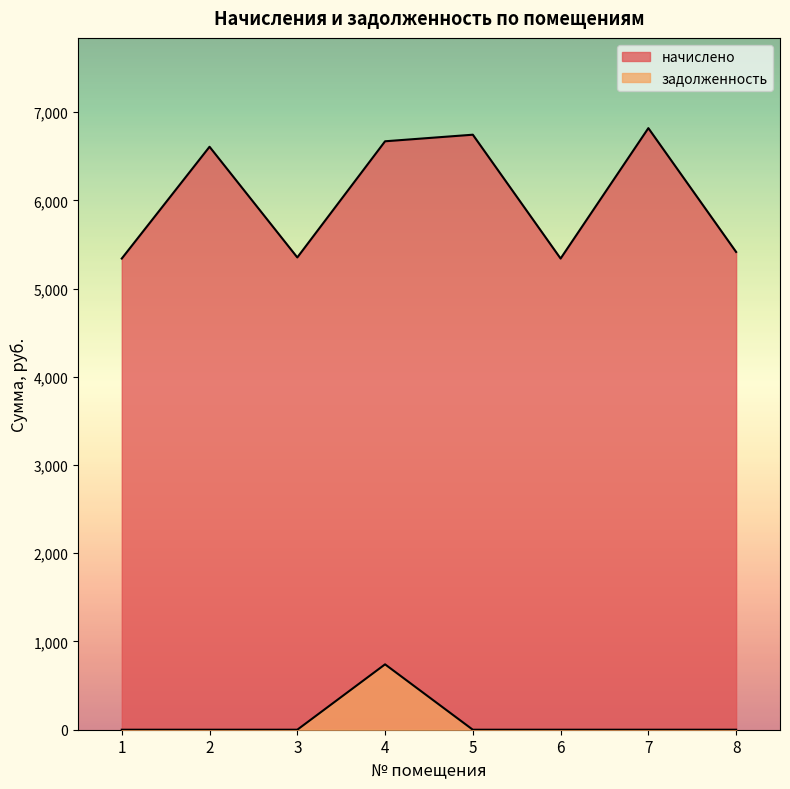

Reading right to left, list all the values displayed in this chart.

начислено: 8=5415.1	7=6818.6	6=5340.6	5=6744.1	4=6669.5	3=5353.0	2=6607.4	1=5340.6
задолженность: 8=0.0	7=0.0	6=0.0	5=0.0	4=741.1	3=0.0	2=0.0	1=0.0